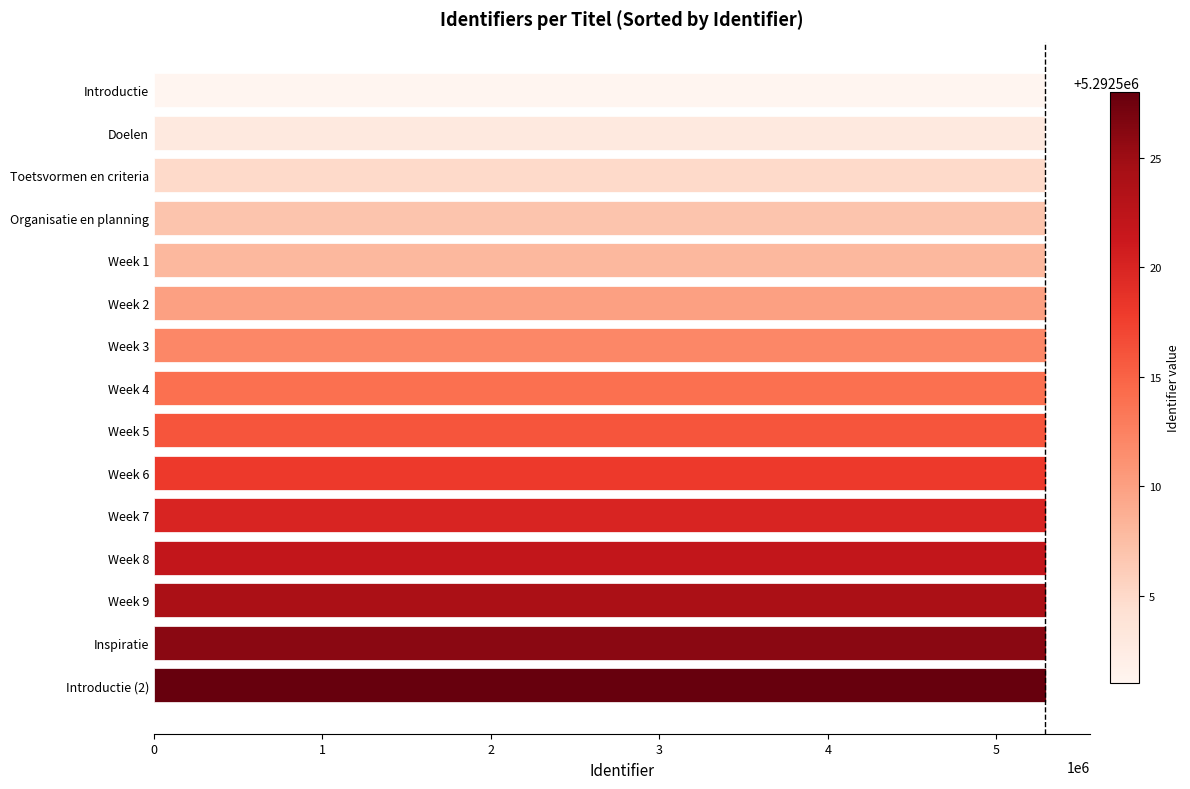

How many bars are there in total?

15